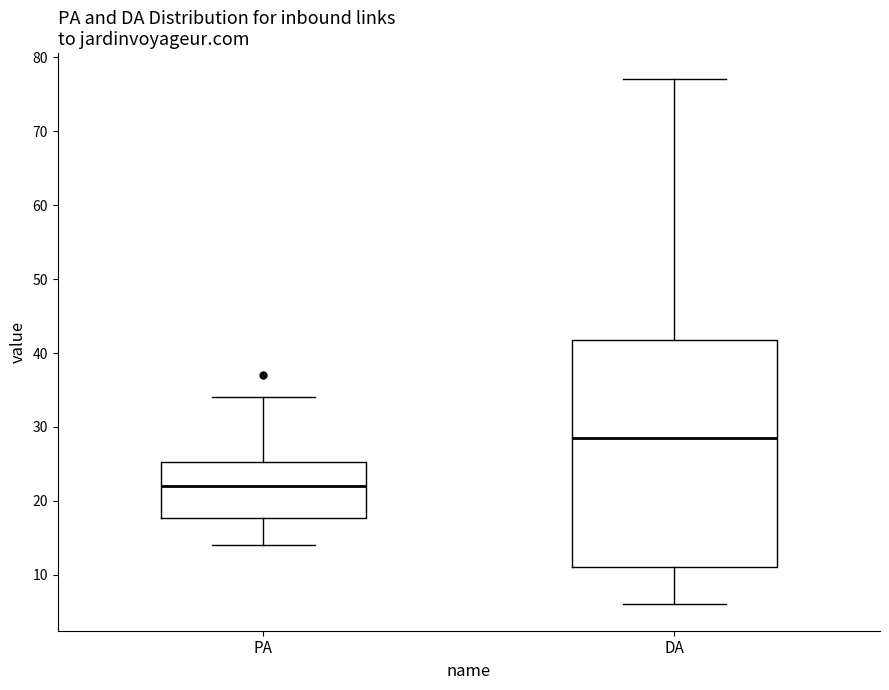

Where does the upper whisker of the box for PA end on the y-axis? The values are not printed on the chart, so give them approximately, as read against the axis.

34